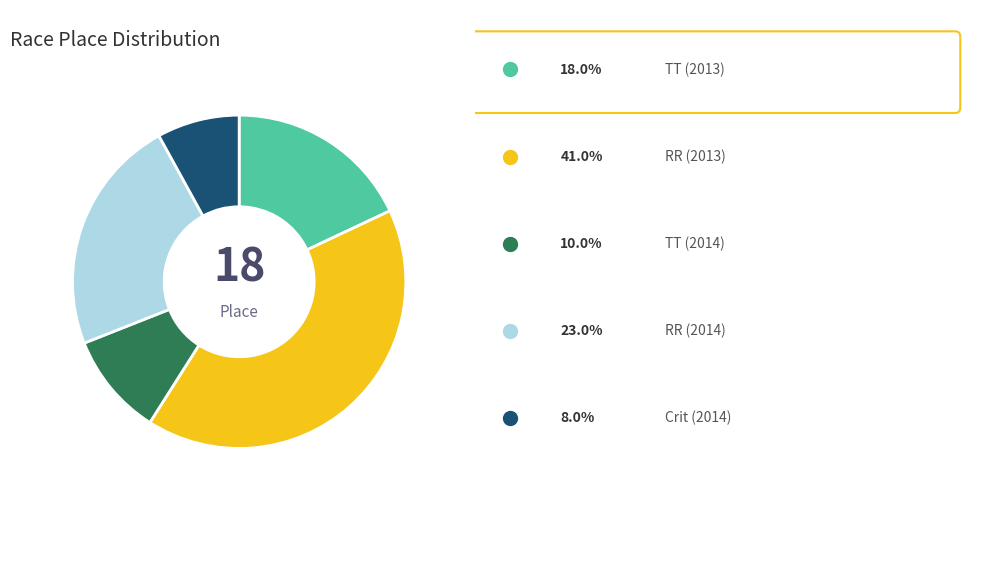

Is there a majority slice in this chart?

No